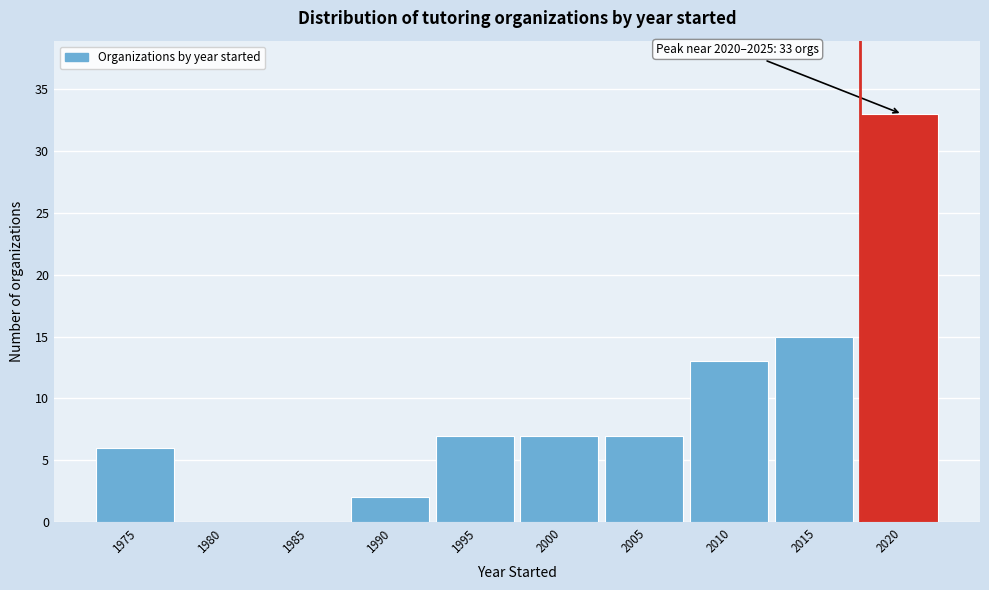

Reading left to right, extract all data points from this chart.

1975=6	1980=0	1985=0	1990=2	1995=7	2000=7	2005=7	2010=13	2015=15	2020=33